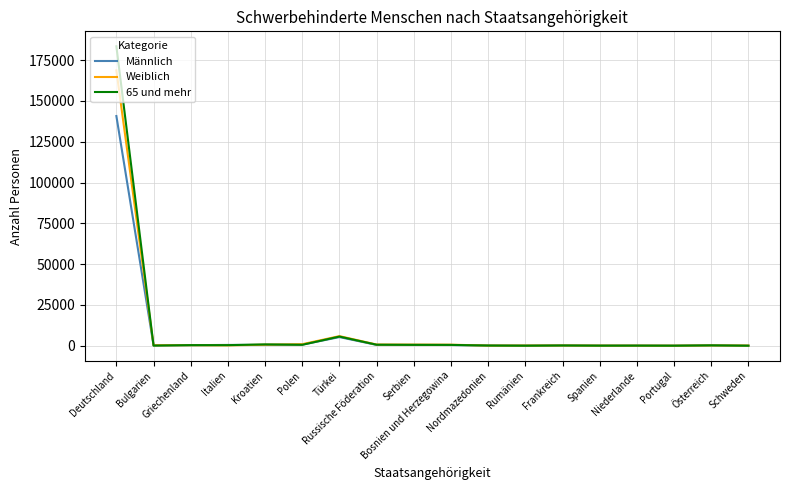

Where is the first local minimum for 65 und mehr?

Bulgarien